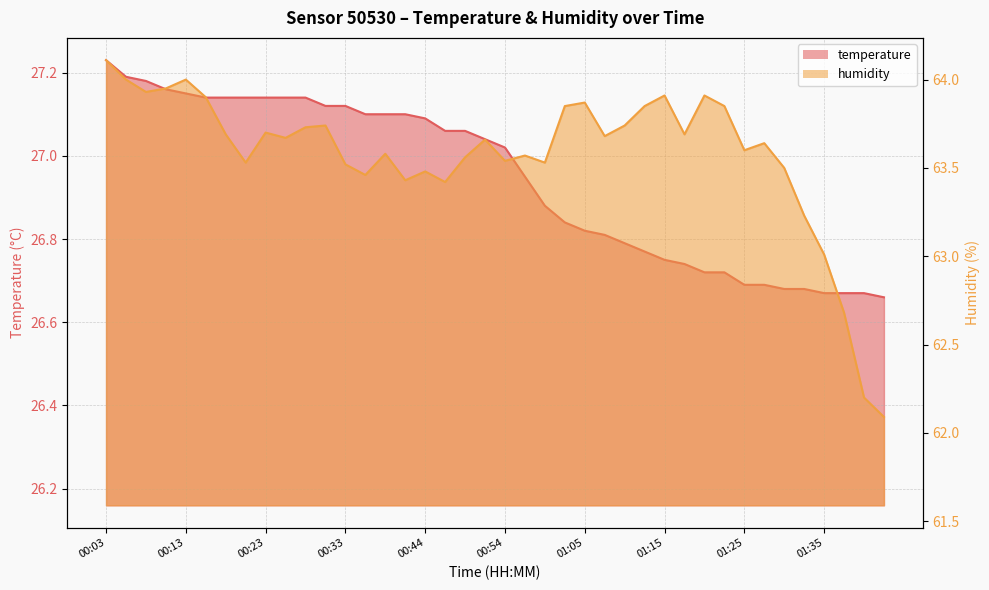

What is the sum of all humidity values?

2543.0